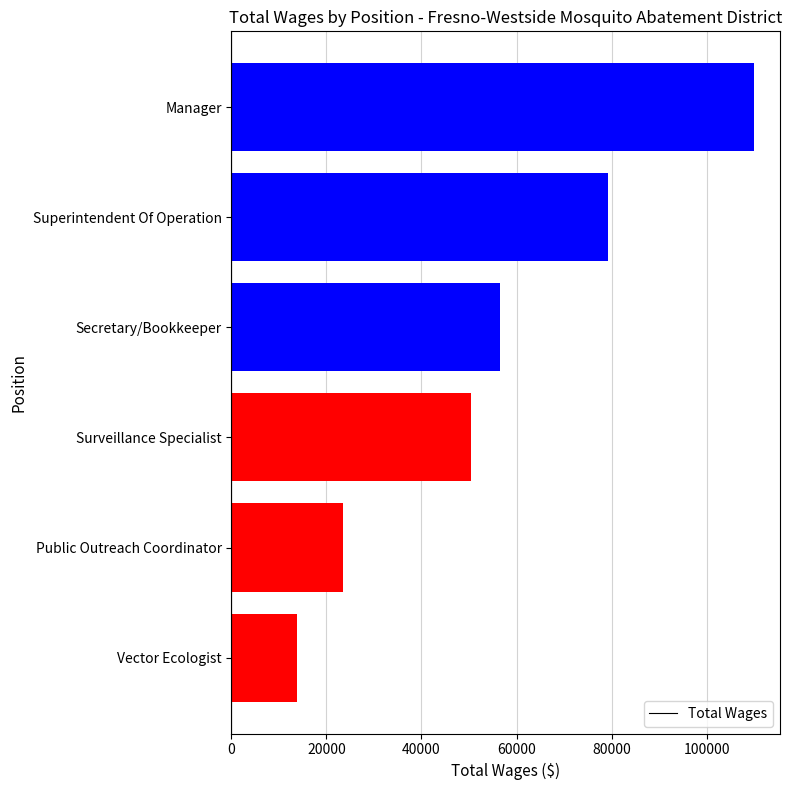

Reading bottom to top, transcribe all the data shown in this chart.

13763	23481	50344	56604	79284	109954